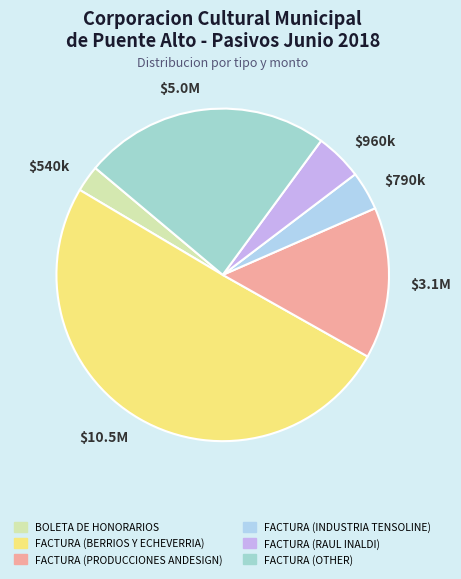

How many slices are in this pie chart?

6